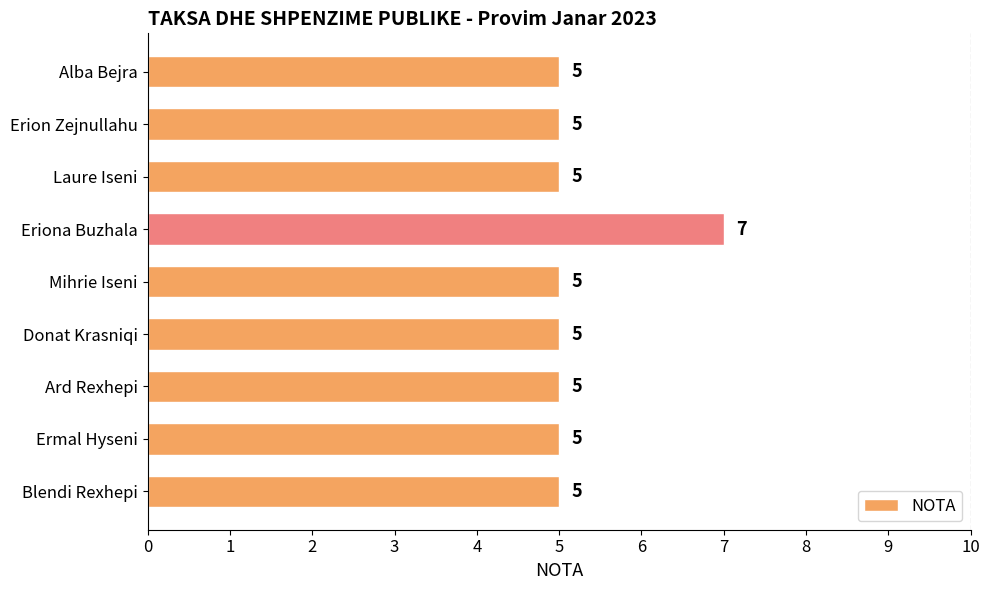

Count the number of values greater than 5.

1